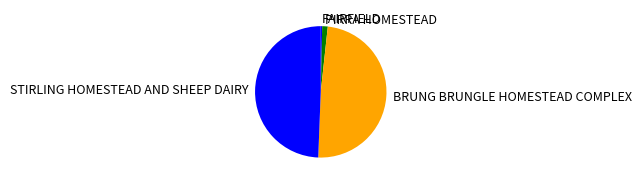

Combined, do BRUNG BRUNGLE HOMESTEAD COMPLEX and STIRLING HOMESTEAD AND SHEEP DAIRY account for over 50%?

Yes